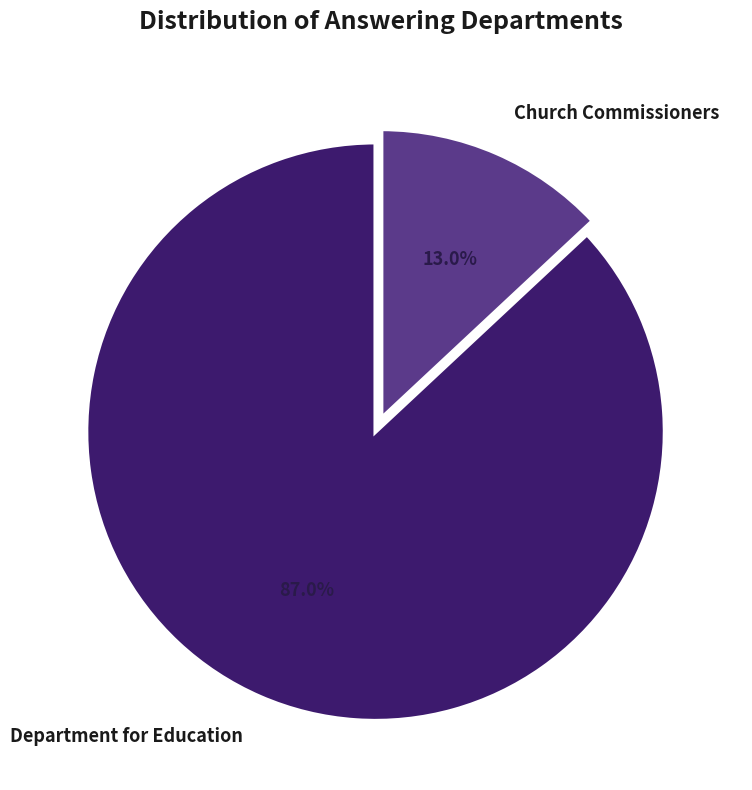

How many slices are in this pie chart?

2